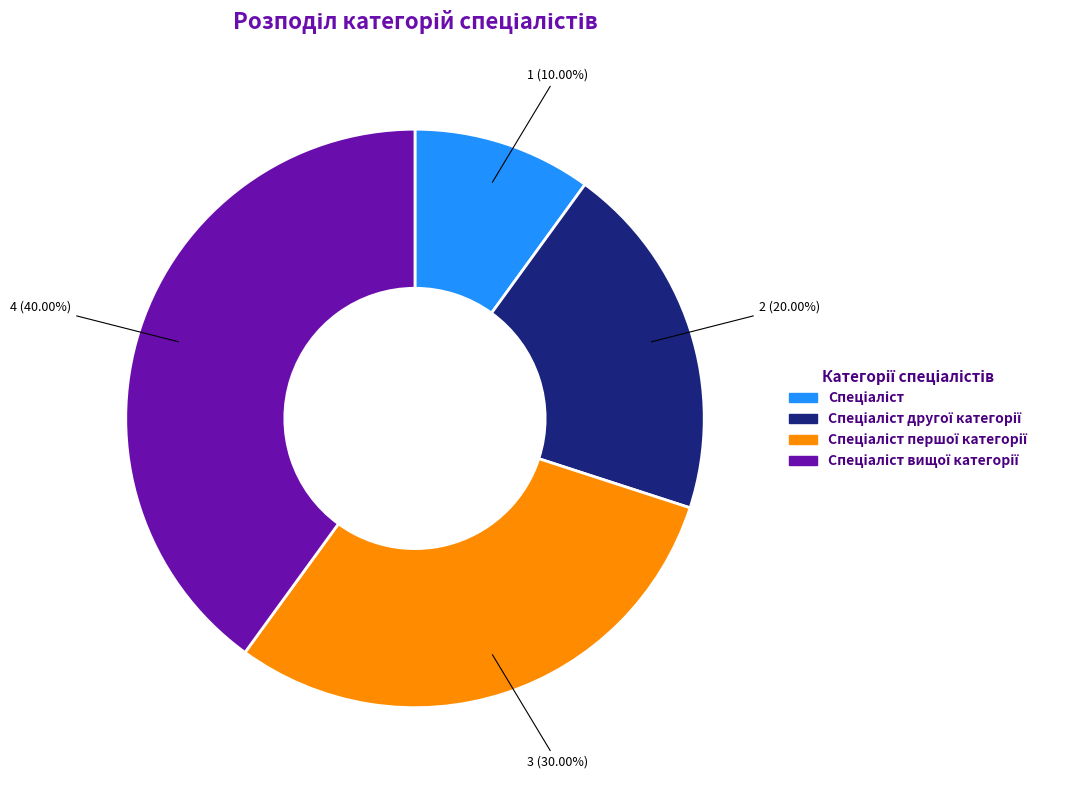

Is there a majority slice in this chart?

No